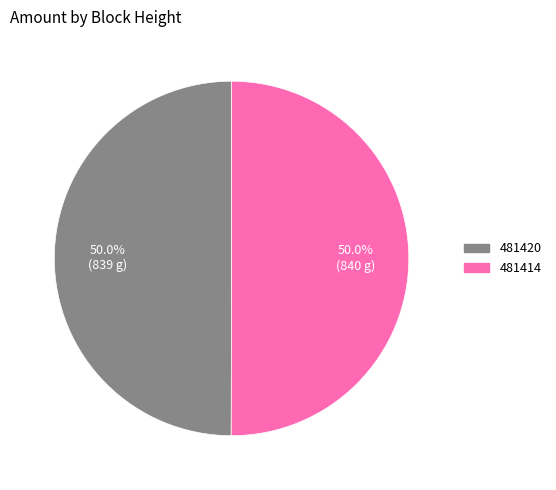

What is the ratio of the value at 481414 to the value at 481420?

1.0